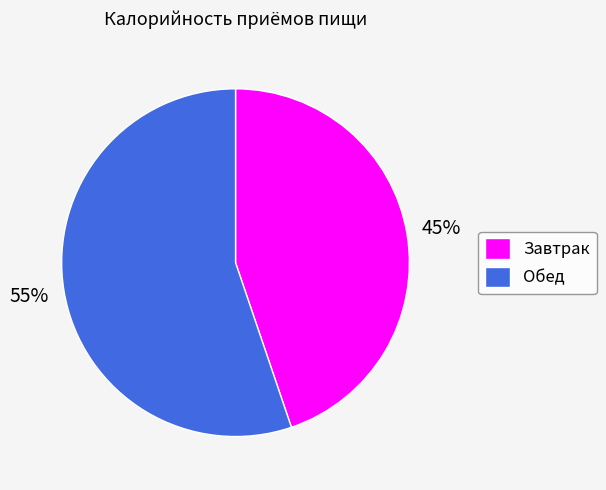

What is the ratio of the value at Завтрак to the value at Обед?

0.8